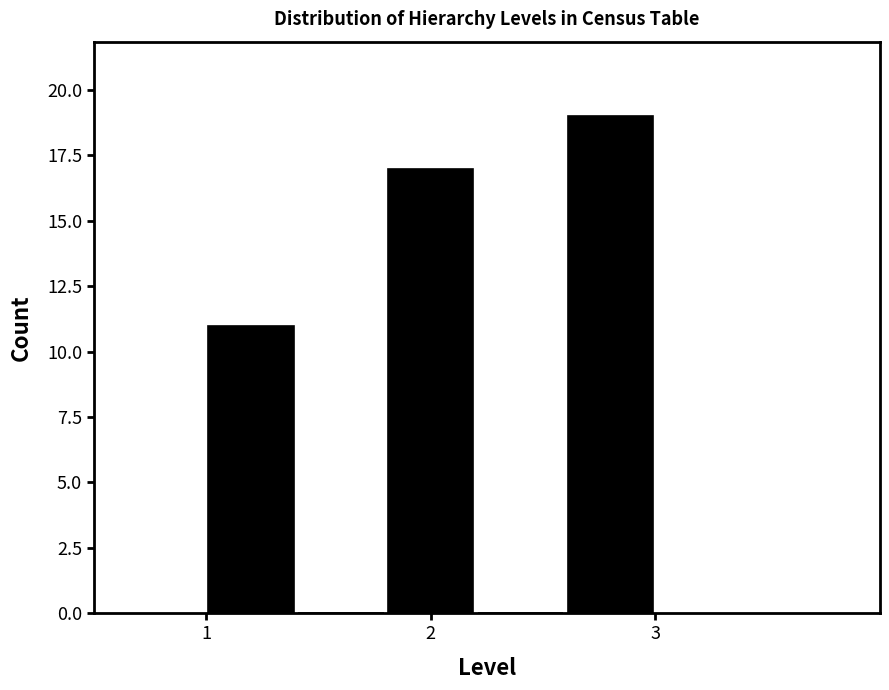

How tall is the bar that spans 2.6 to 3.0 on the x-axis? The values are not printed on the chart, so give them approximately, as read against the axis.

19